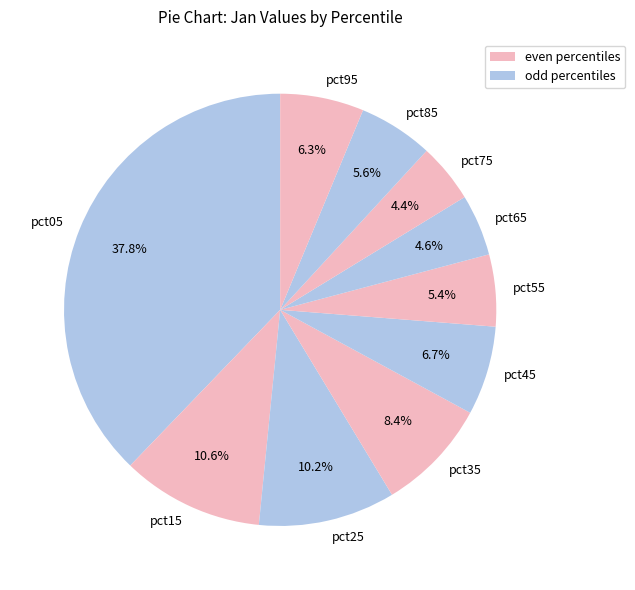

What percentage is the pct15 slice, to the nearest percent?

11%